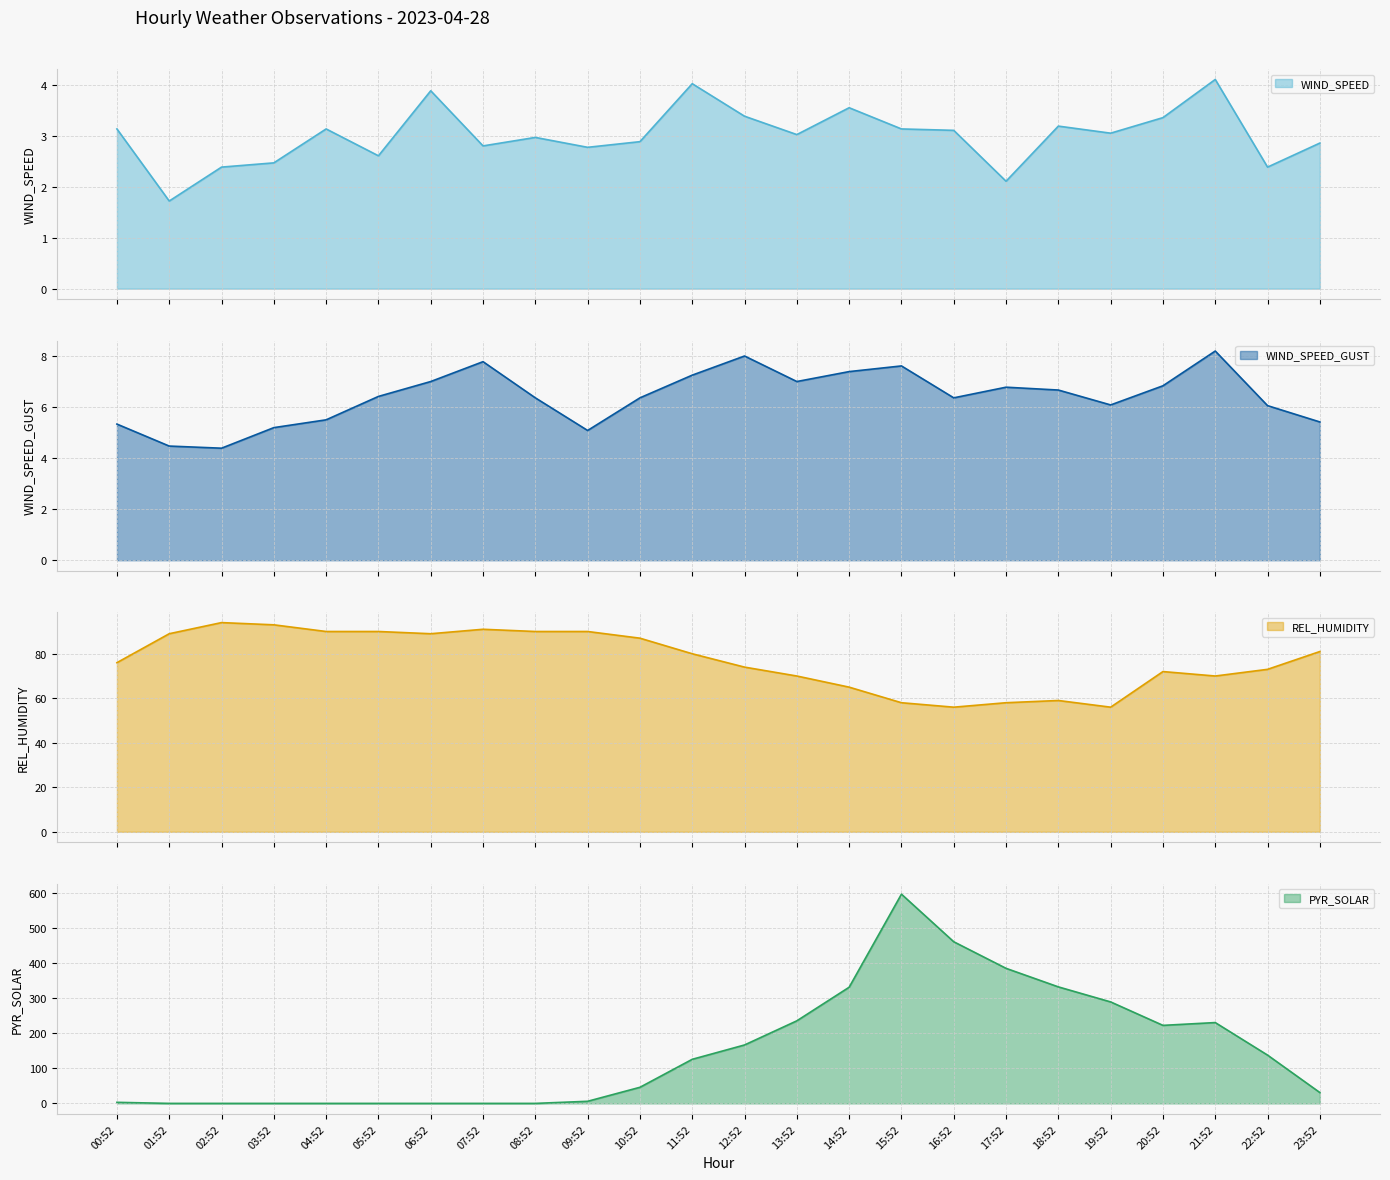

At which category is the sum across all series the highest?

15:52